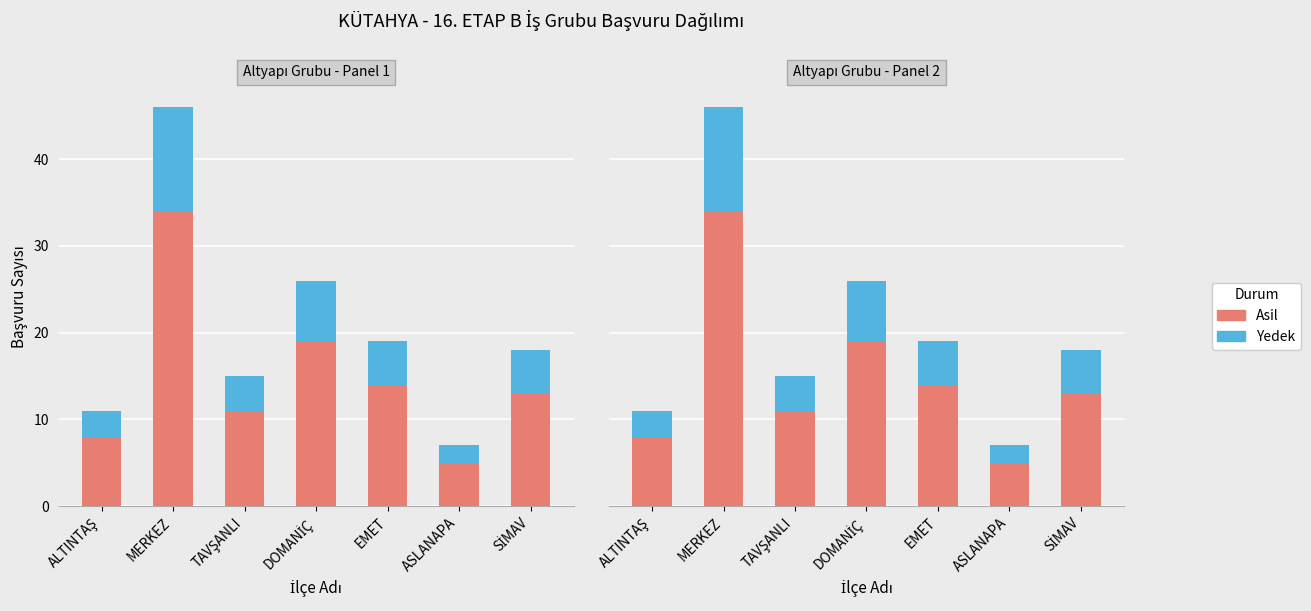

Which has a higher value, SİMAV or ALTINTAŞ?

SİMAV